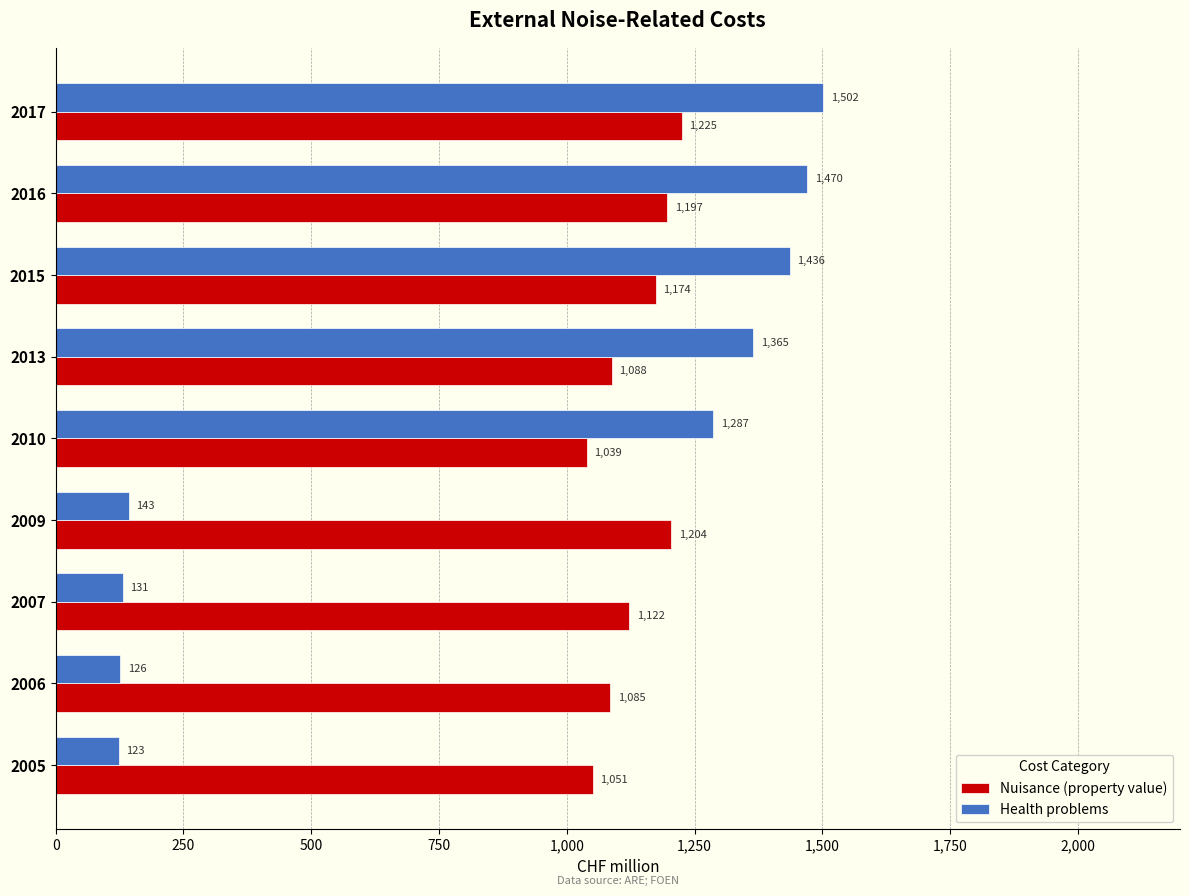

What value does the Health problems series have at 2007?

131